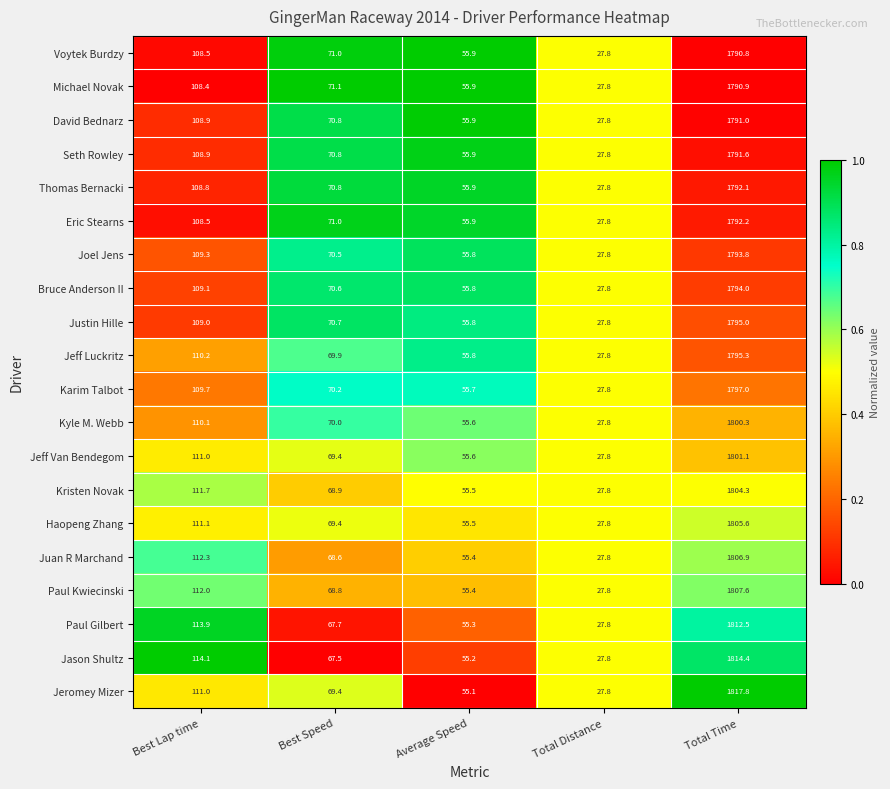

Where is Paul Kwiecinski nearest to the value 917?

Best Lap time